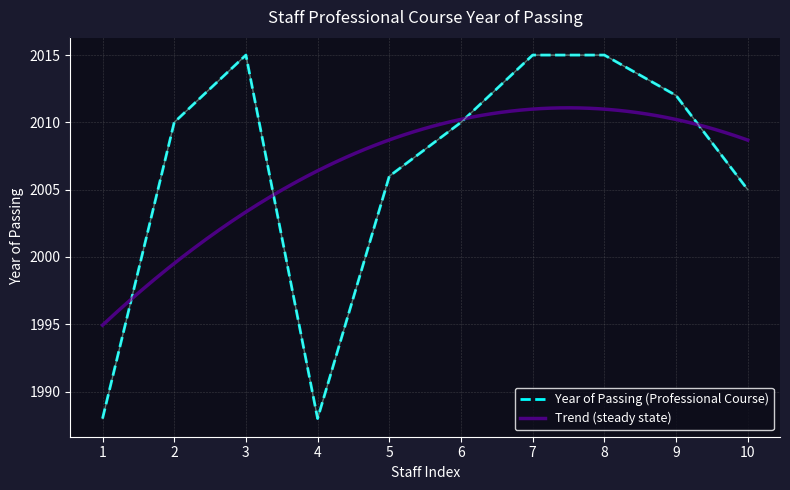

True or false: Year of Passing (Professional Course) has a value of 2010 at 6.

True